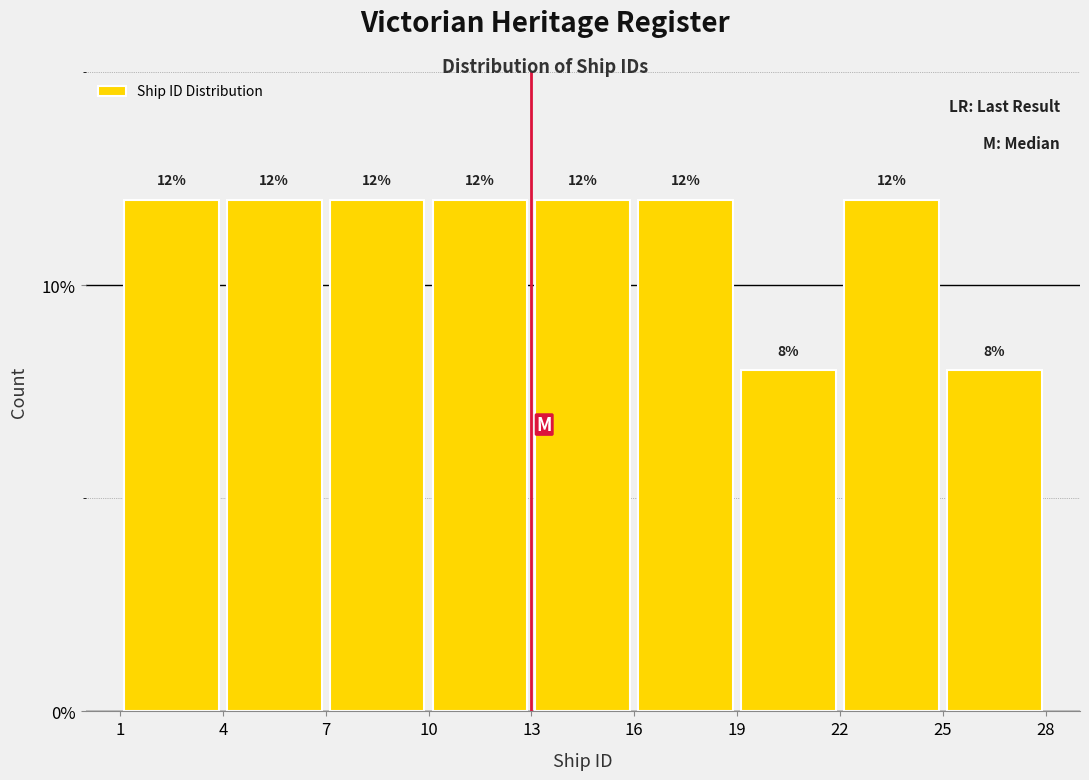

How tall is the bar that spans 4 to 7 on the x-axis?

12